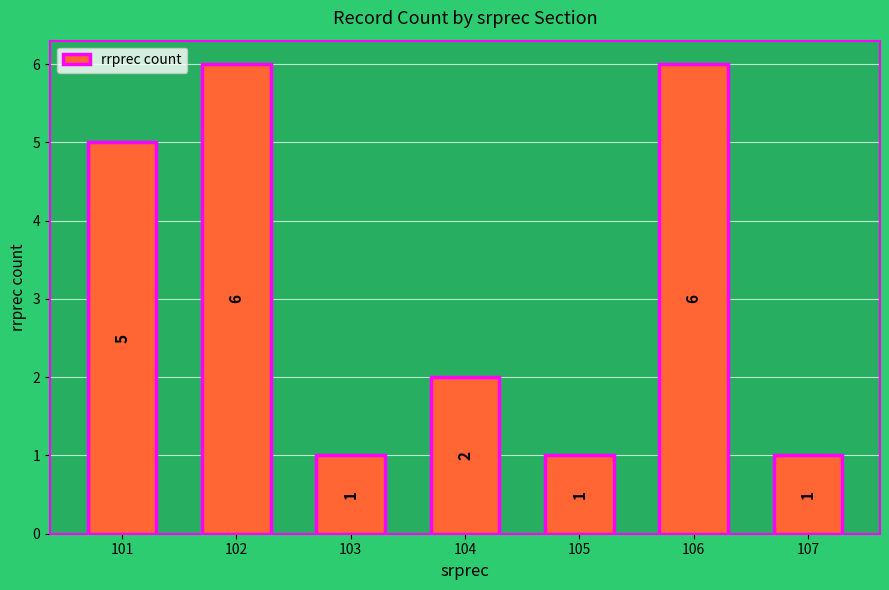

Is it true that the value at 102 is 6?

True